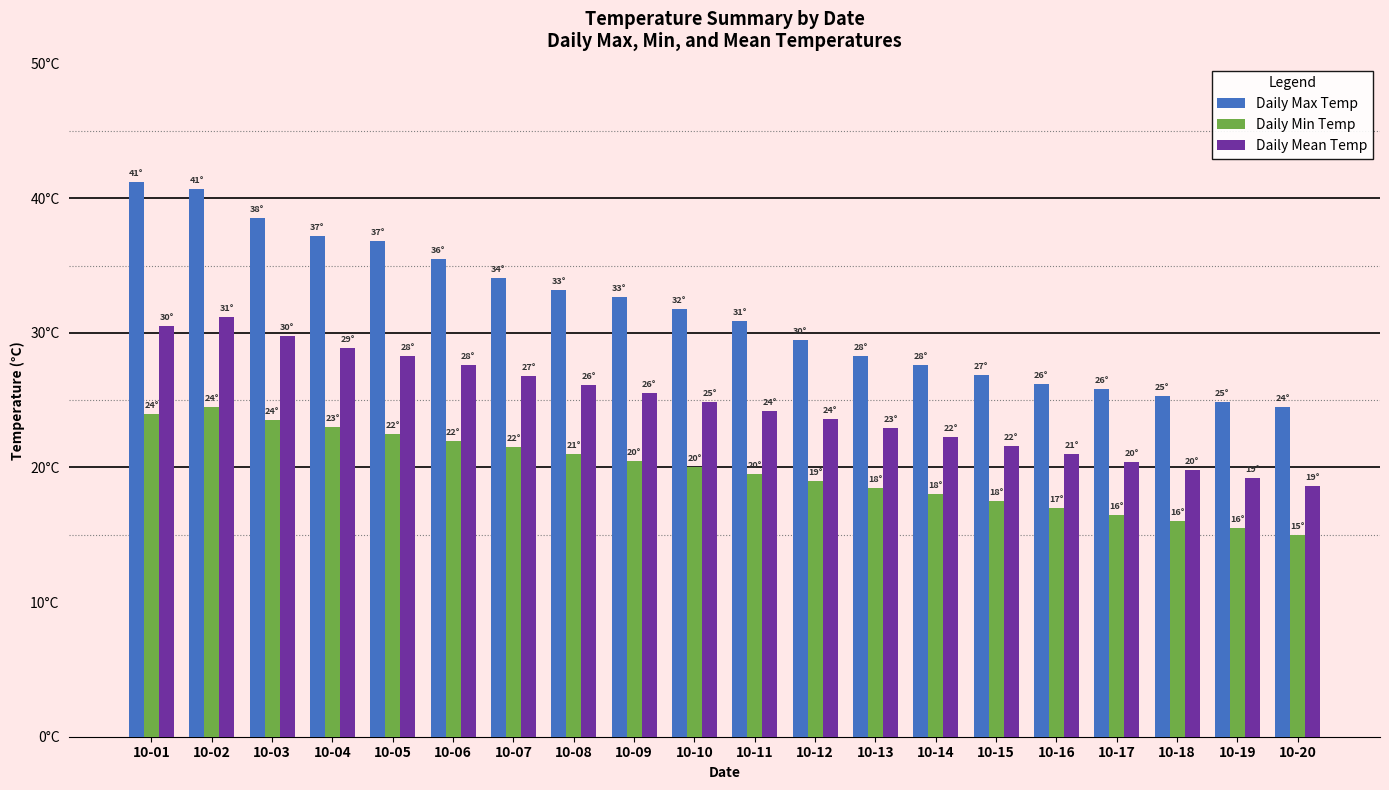

Rank the series by their maximum value, from lowest to highest.

Daily Min Temp, Daily Mean Temp, Daily Max Temp